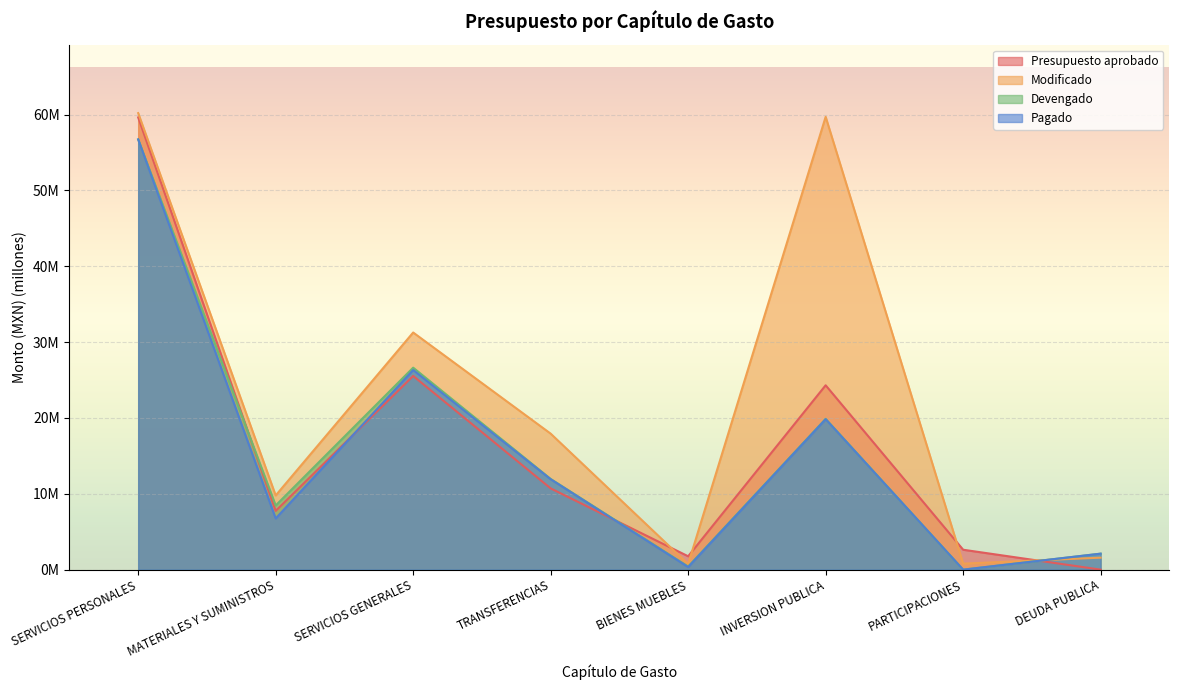

At PARTICIPACIONES, list the series in order from smallest to largest.

Devengado, Pagado, Modificado, Presupuesto aprobado